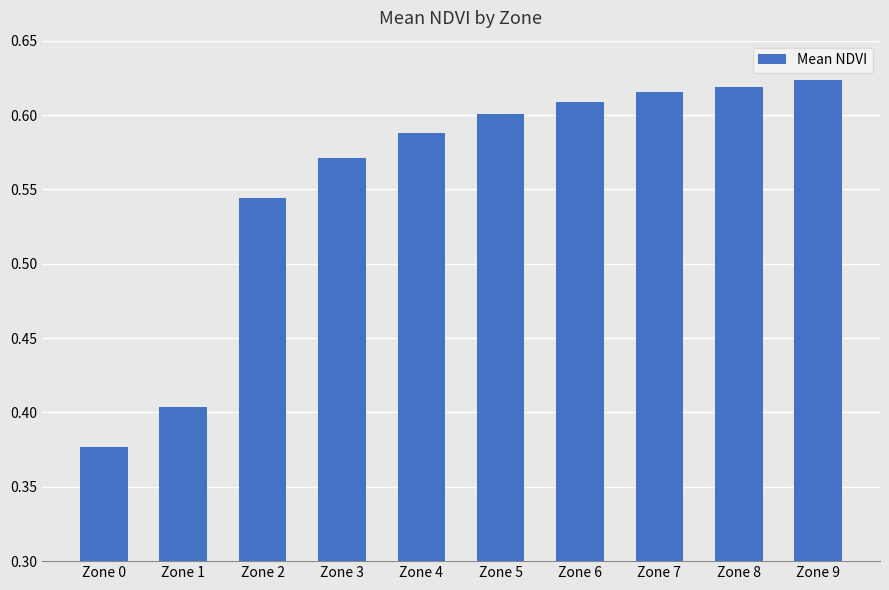

True or false: the data shows 0.6 at Zone 3.

True